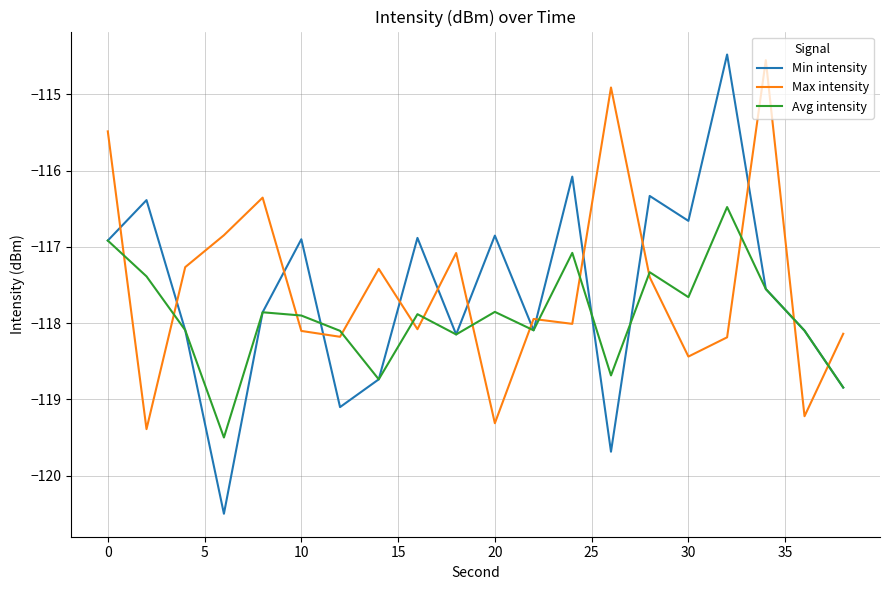

True or false: Min intensity and Max intensity intersect in this chart.

True